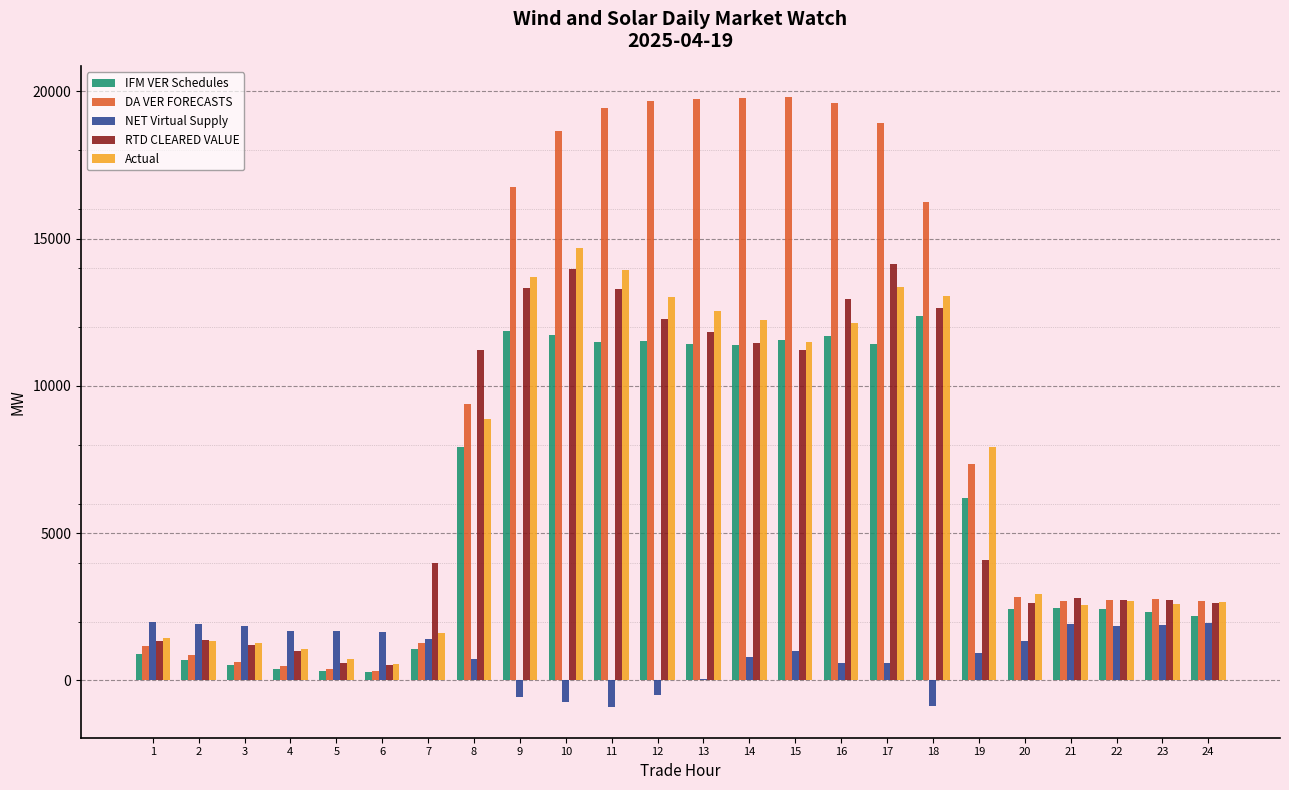

Between 5 and 24, which series saw the biggest shift?

DA VER FORECASTS